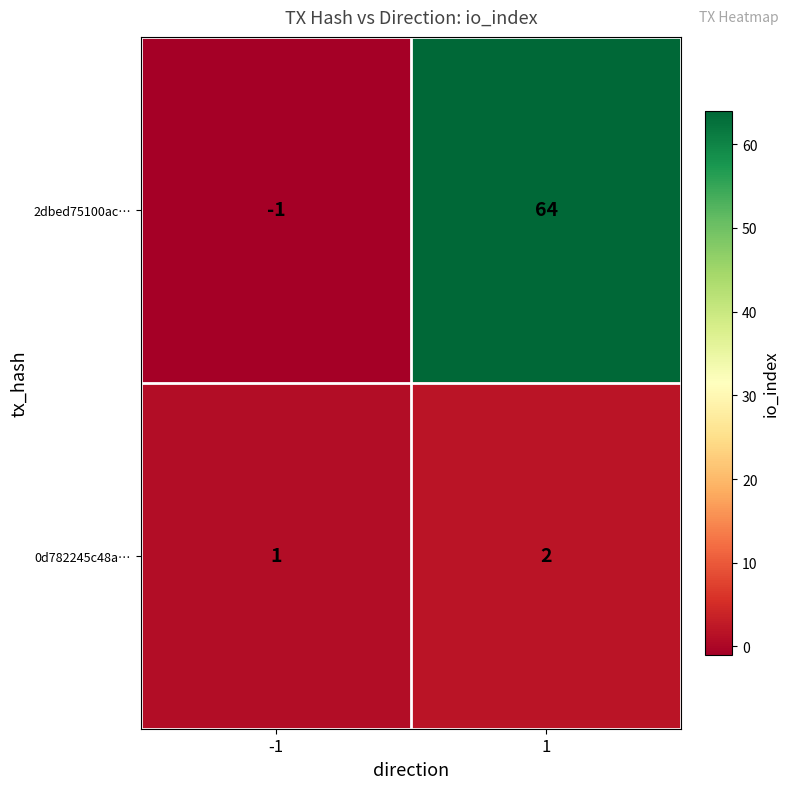

Rank the categories by 2dbed75100ac… value from highest to lowest.

1, -1